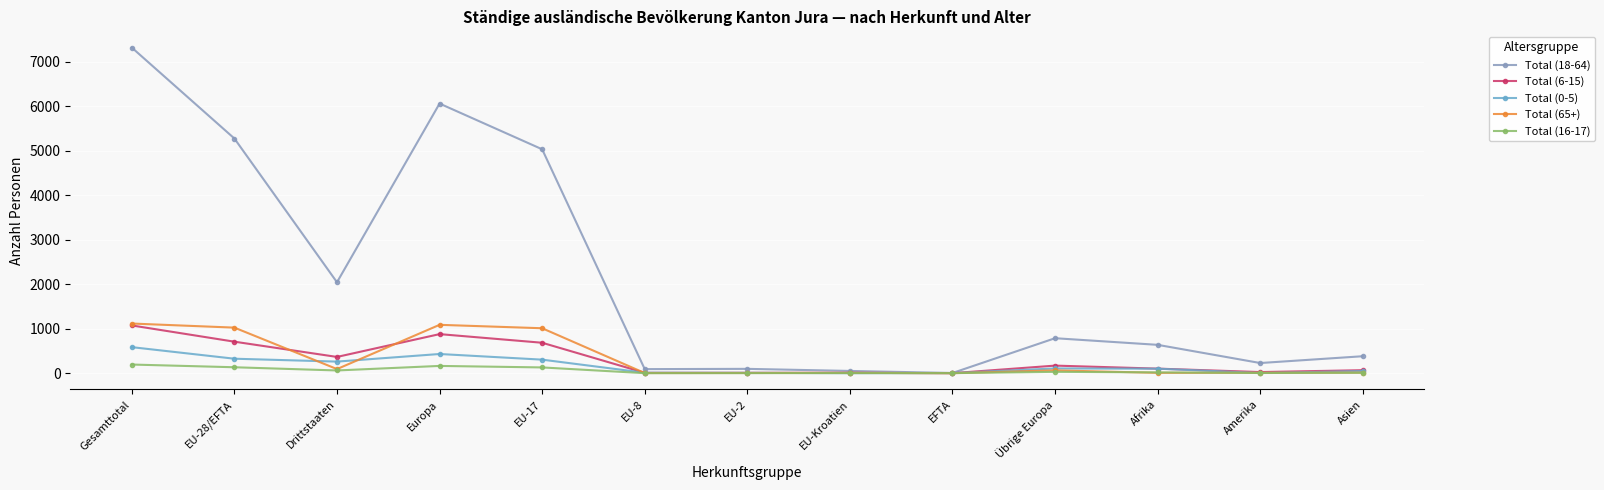

What is the greatest value displayed?

7320